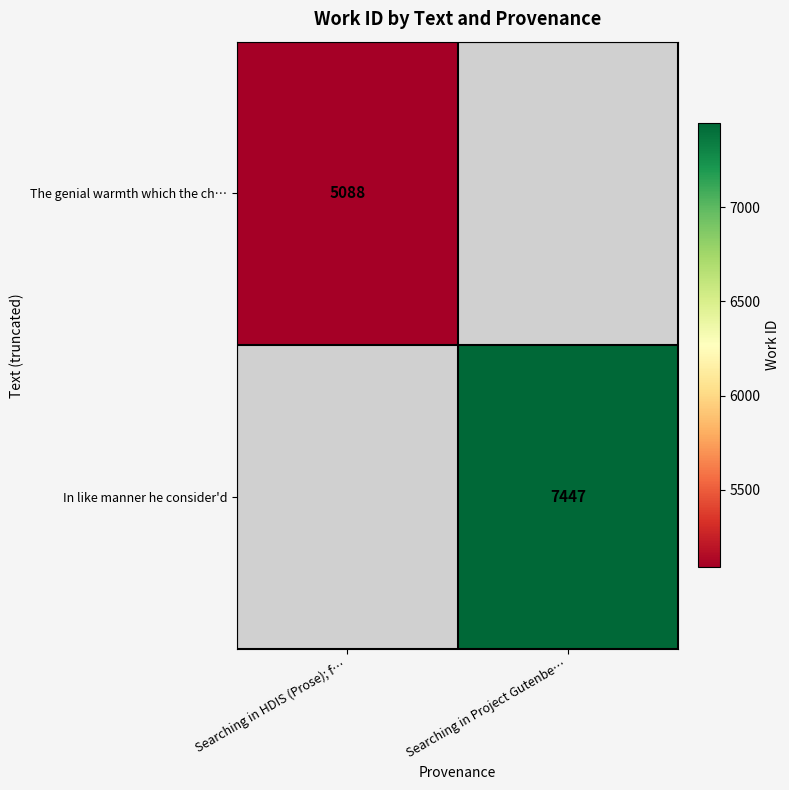

Is it true that In like manner he consider'd equals 7447 at Searching in Project Gutenbe…?

True